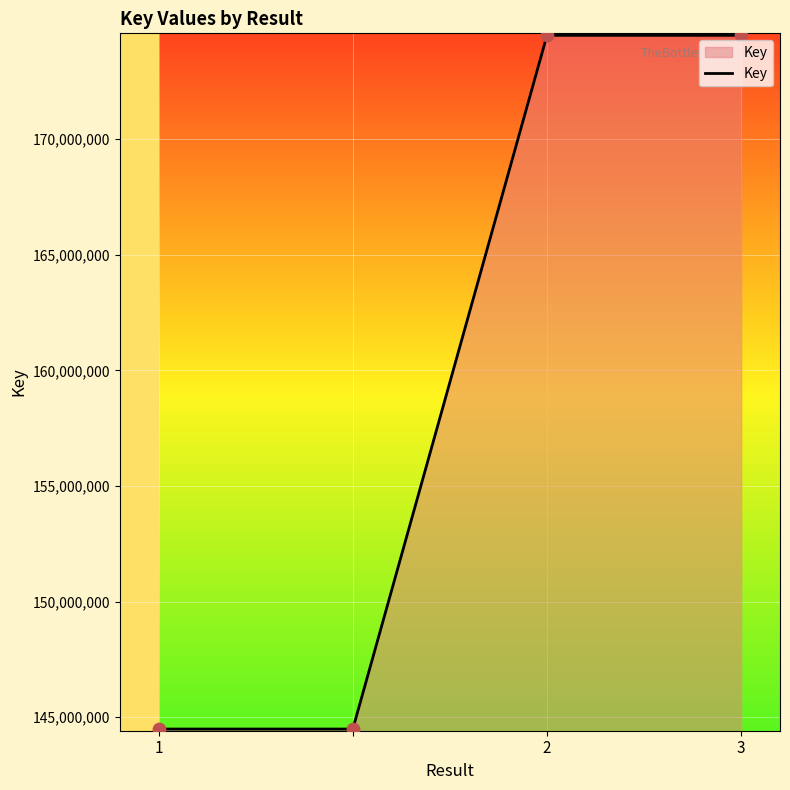

What is the minimum value shown in the chart?

144484621